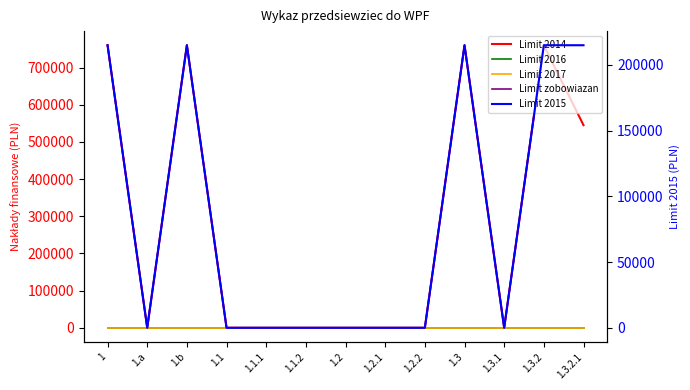

Reading right to left, transcribe all the data shown in this chart.

Limit 2014: 545000	760000	0	760000	0	0	0	0	0	0	760000	0	760000
Limit 2016: 0	0	0	0	0	0	0	0	0	0	0	0	0
Limit 2017: 0	0	0	0	0	0	0	0	0	0	0	0	0
Limit zobowiazan: 760000	760000	0	760000	0	0	0	0	0	0	760000	0	760000
Limit 2015: 215000	215000	0	215000	0	0	0	0	0	0	215000	0	215000